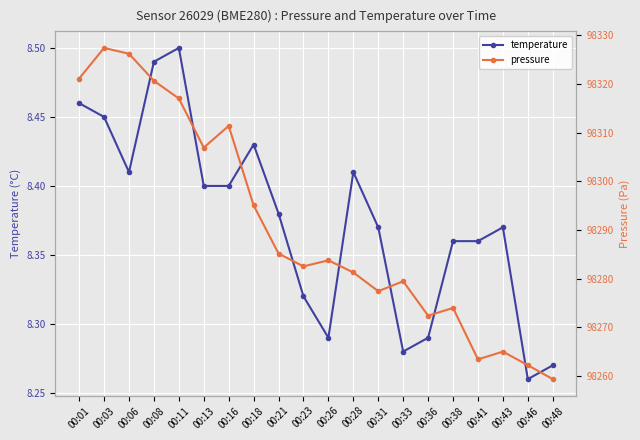

What is the value of the pressure point at the 20th from the left?

98259.4